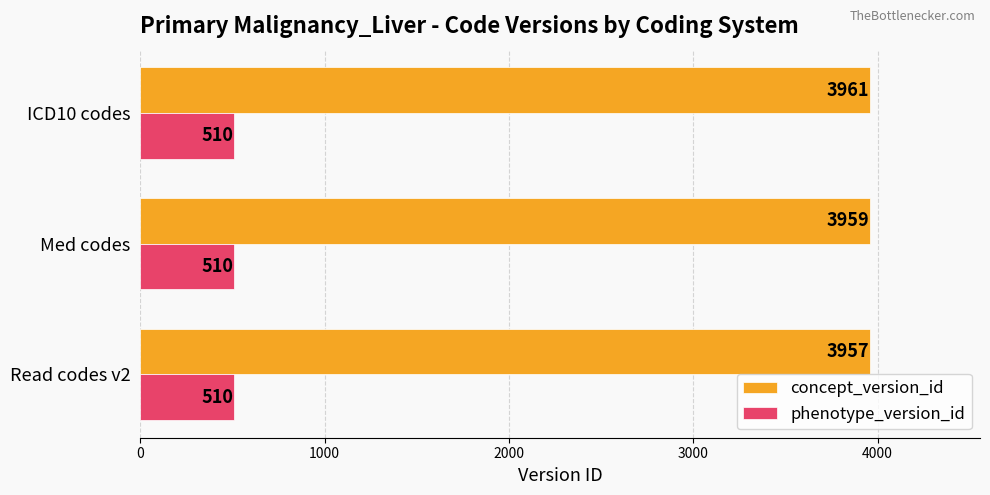

Which series has the largest range (max minus min)?

concept_version_id